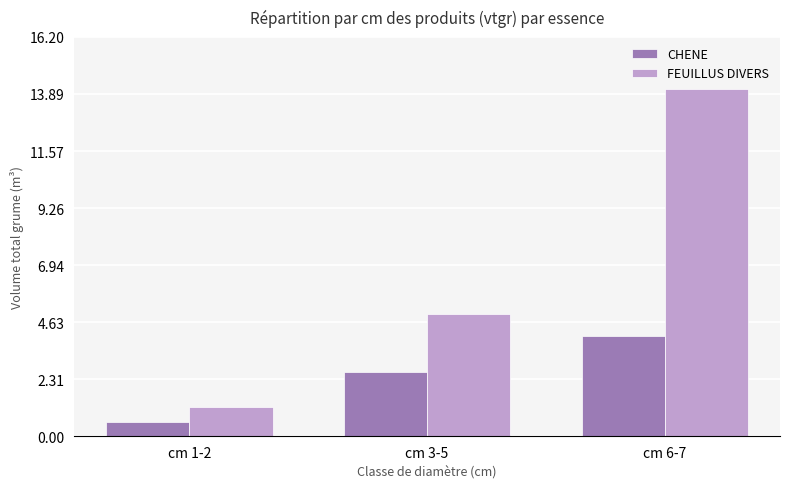

List the series in order of their peak value, highest first.

FEUILLUS DIVERS, CHENE